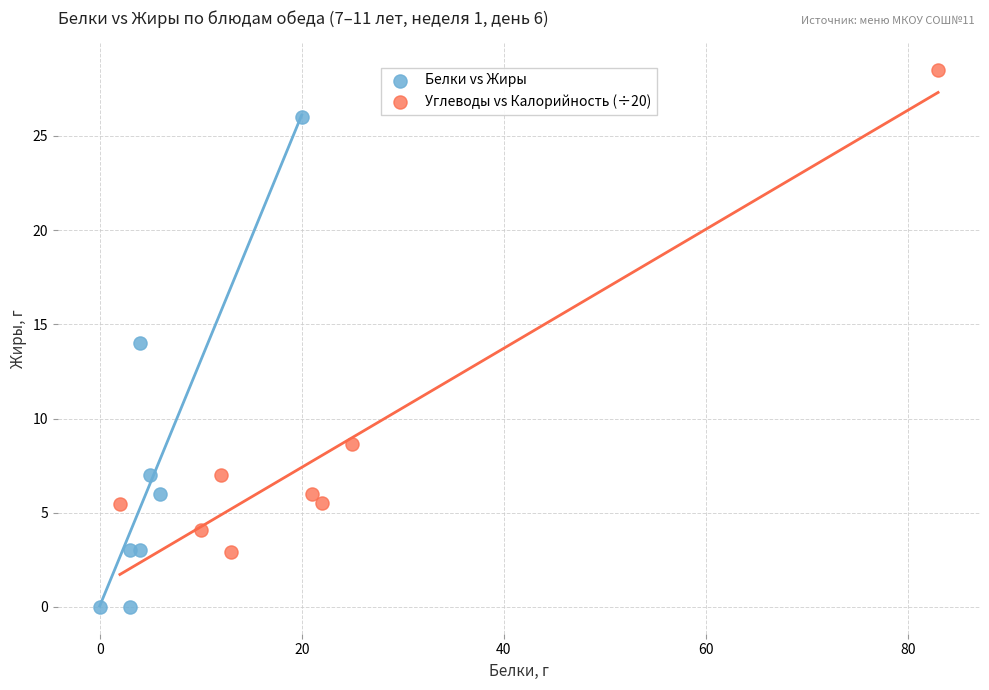

What are all the series names shown in the legend?

Белки vs Жиры, Углеводы vs Калорийность (÷20)